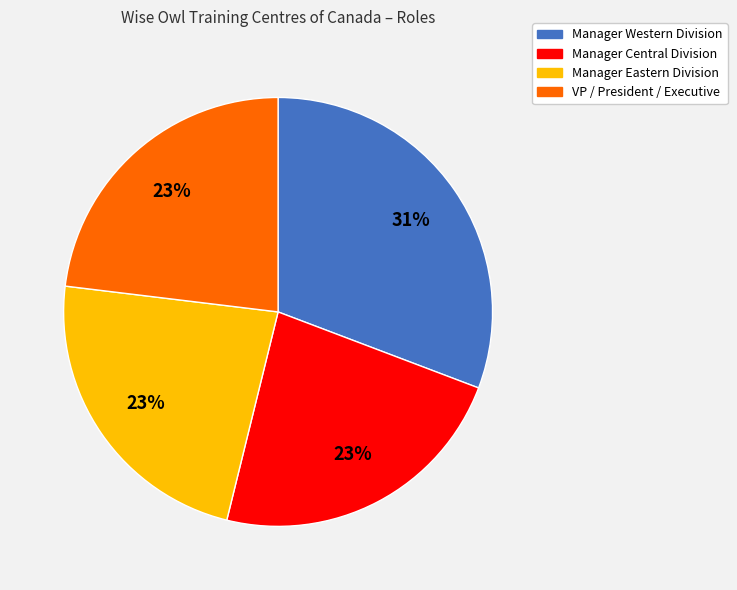

Combined, do Manager Eastern Division and VP / President / Executive account for over 50%?

No